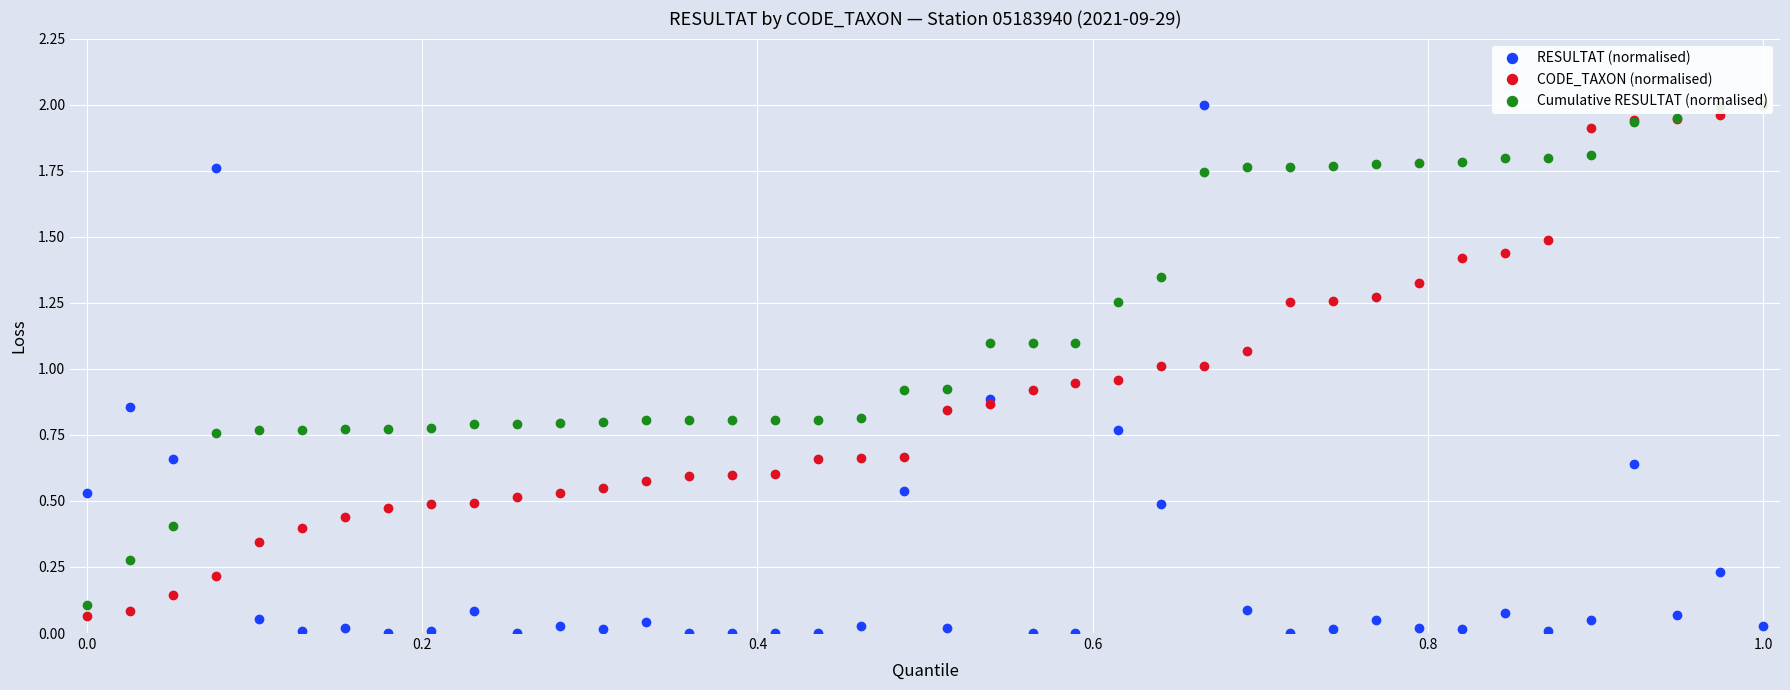

The value of Cumulative RESULTAT (normalised) at 38 is 1.4. True or false?

False